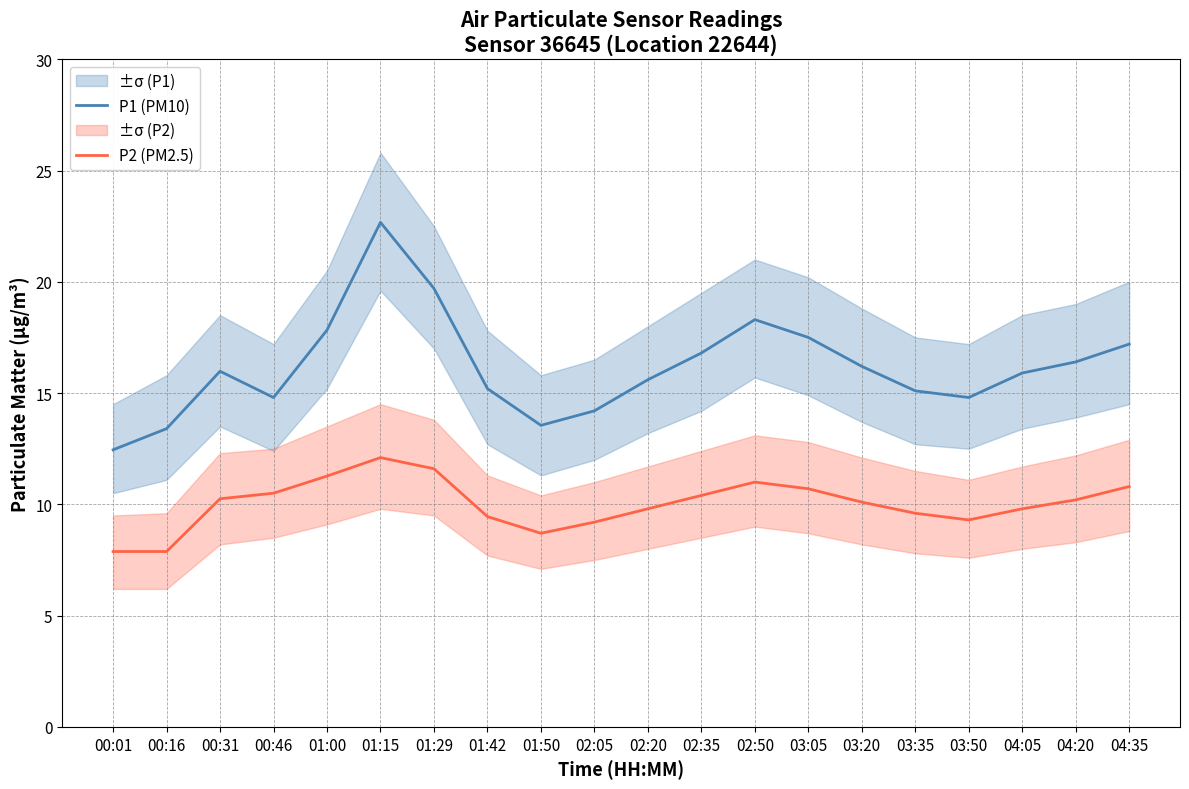

The value of P1 (PM10) at 03:05 is 17.5. True or false?

True